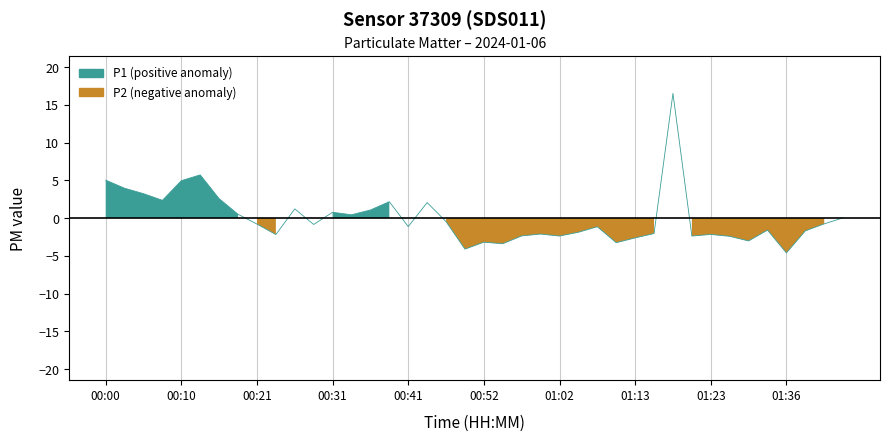

What is the smallest value displayed?

-4.6